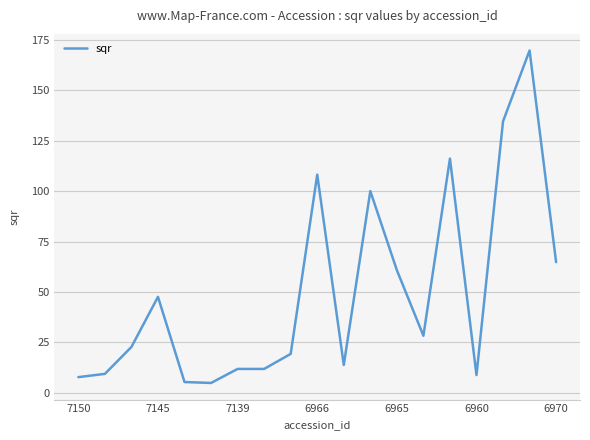

What is the minimum value shown in the chart?

4.9